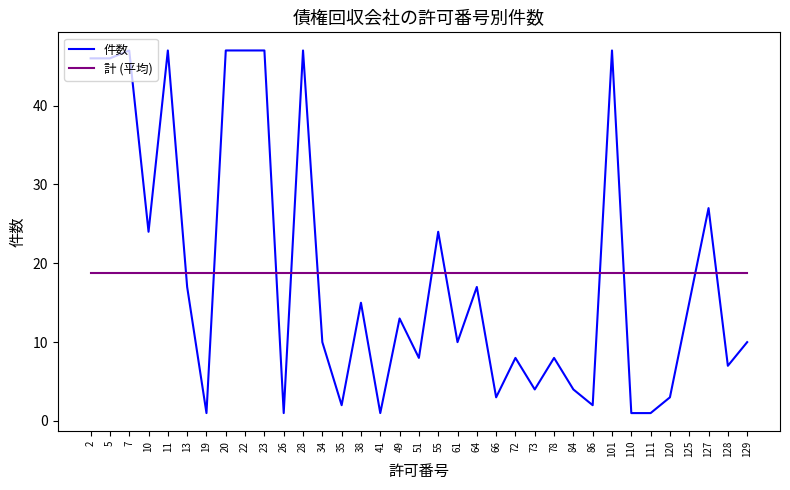

Rank the series by their maximum value, from highest to lowest.

件数, 計 (平均)